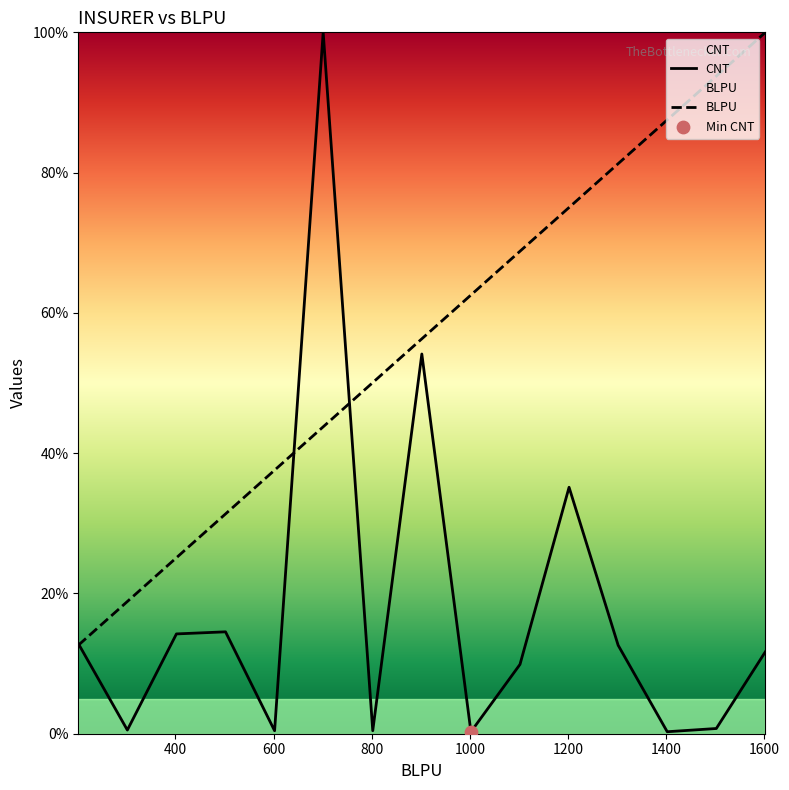

Which series has the largest total across all categories?

BLPU